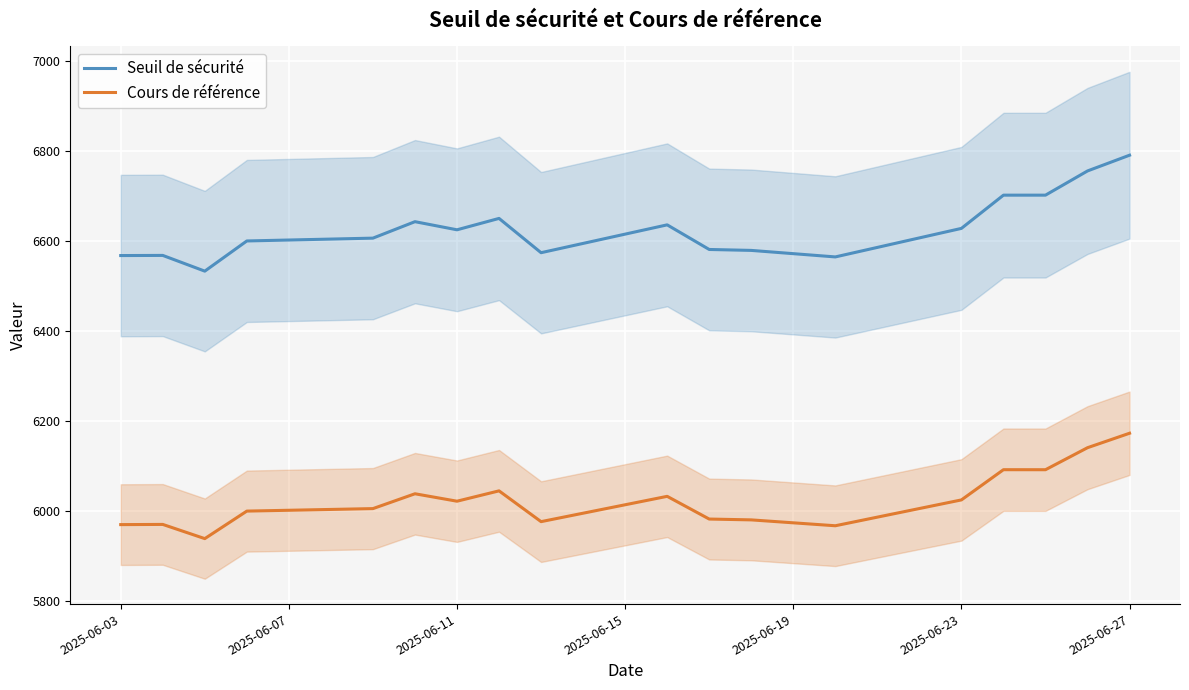

Which category has the highest value in the Seuil de sécurité series?

2025-06-27